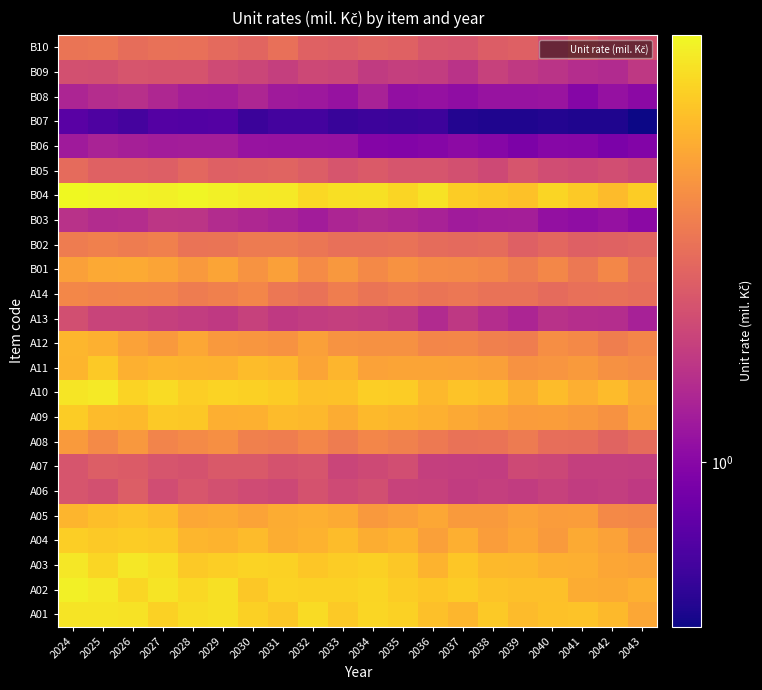

Rank the series by their maximum value, from lowest to highest.

B07, B06, B08, B03, A13, B09, A07, A06, B05, B10, B02, A14, A08, B01, A12, A05, A11, A09, A04, A01, A03, A10, A02, B04